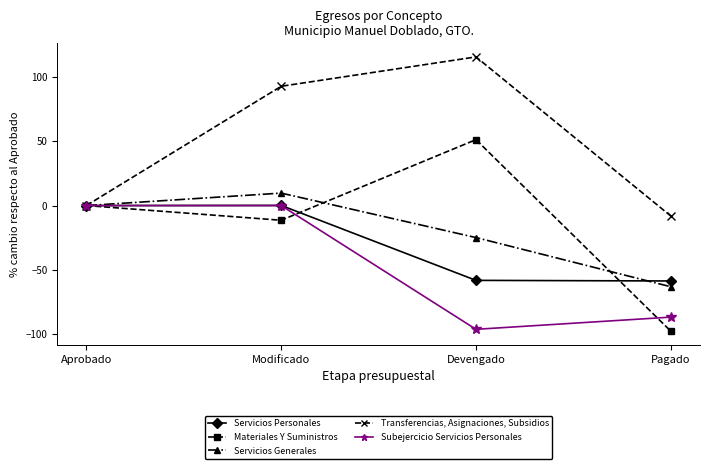

How many categories are shown in the chart?

4